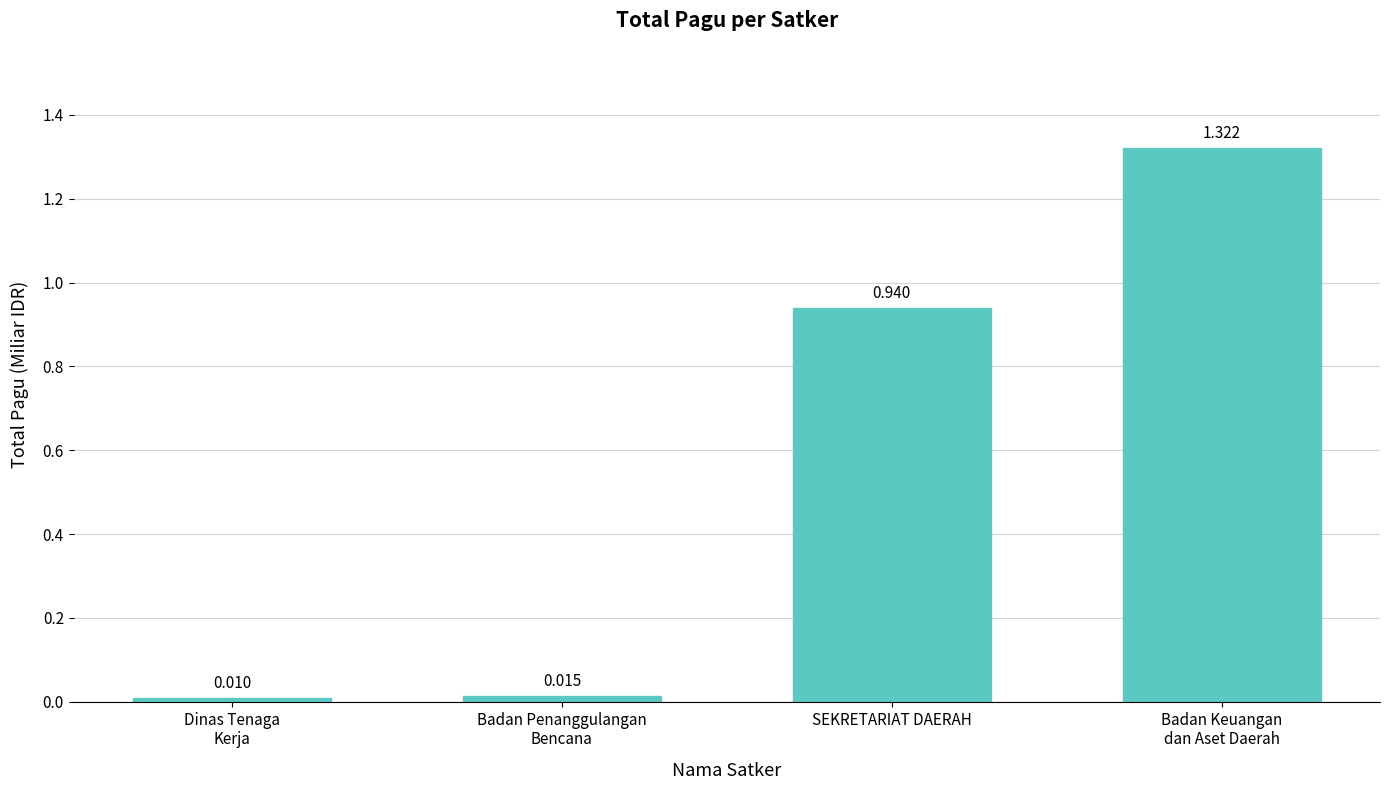

Rank the categories by value from highest to lowest.

Badan Keuangan
dan Aset Daerah, SEKRETARIAT DAERAH, Badan Penanggulangan
Bencana, Dinas Tenaga
Kerja